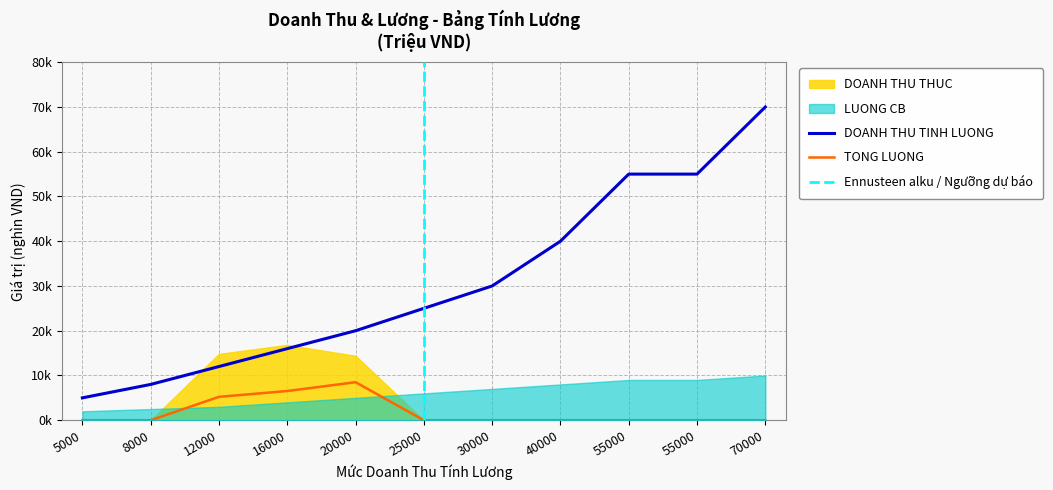

At how many categories does at least one series exceed 23?

6